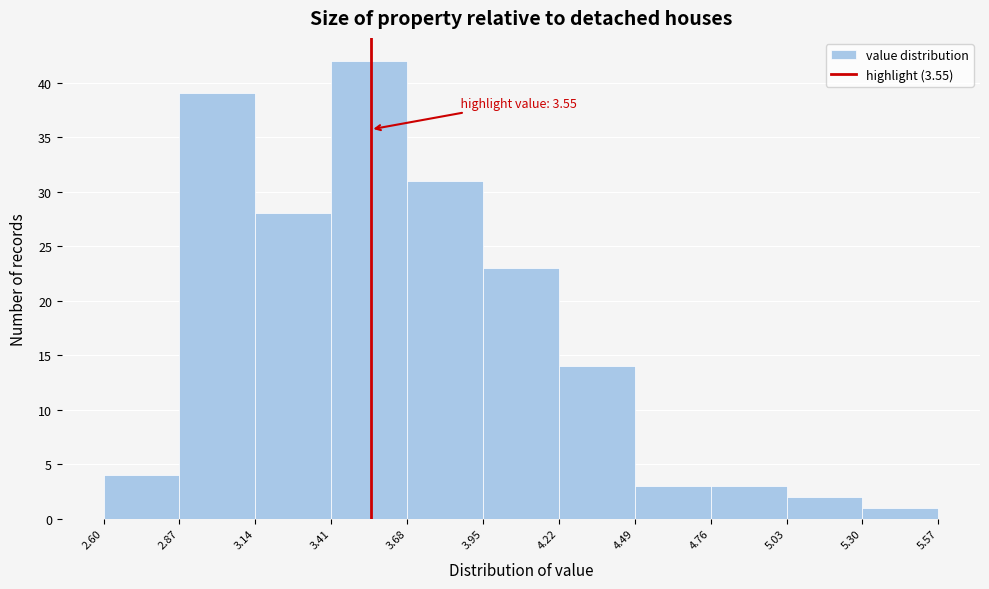

Over which range of the x-axis is the bar tallest?

3.41 to 3.68